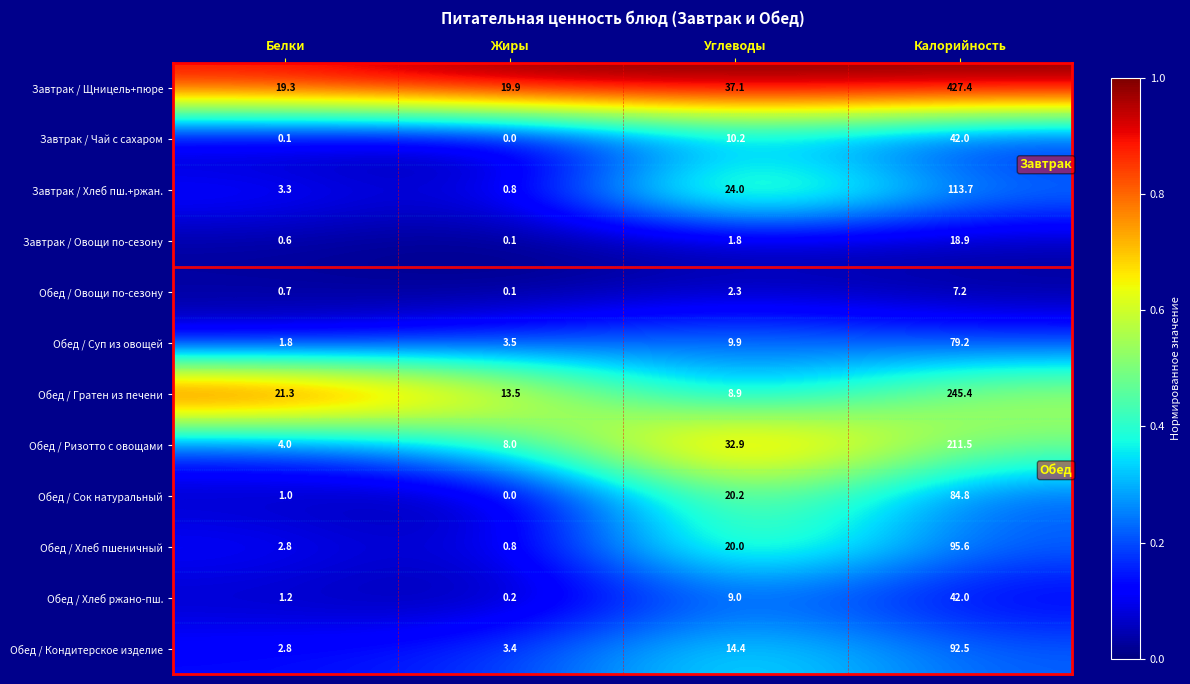

Is it true that Завтрак / Овощи по-сезону equals 1.8 at Углеводы?

True